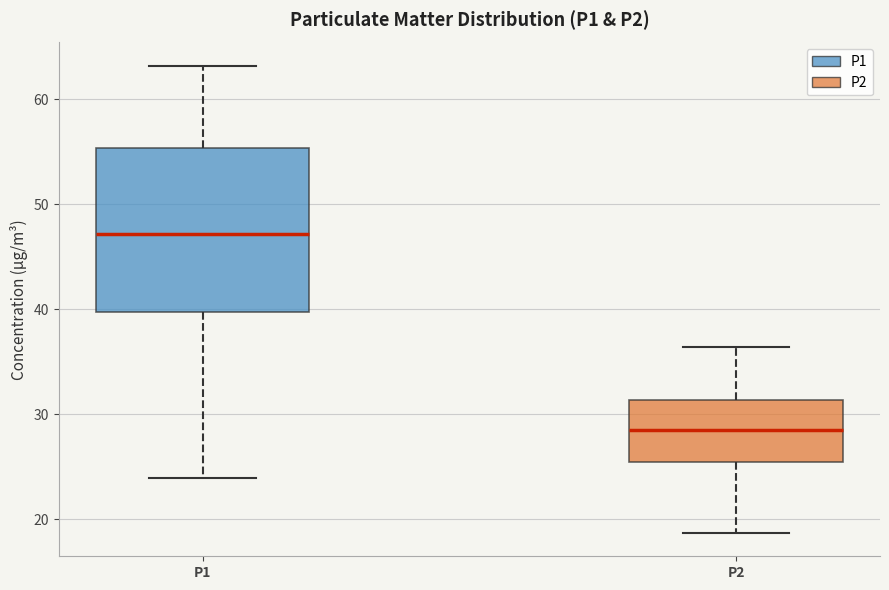

Which box is the tallest, from its lower edge to its upper edge?

P1